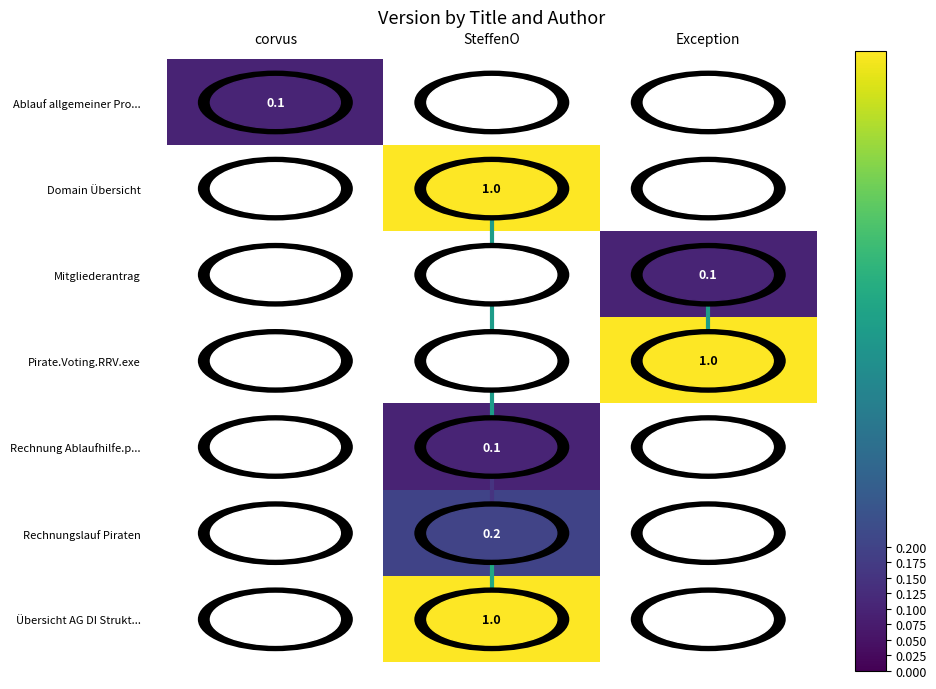

At which category does the chart reach its peak across all series?

SteffenO